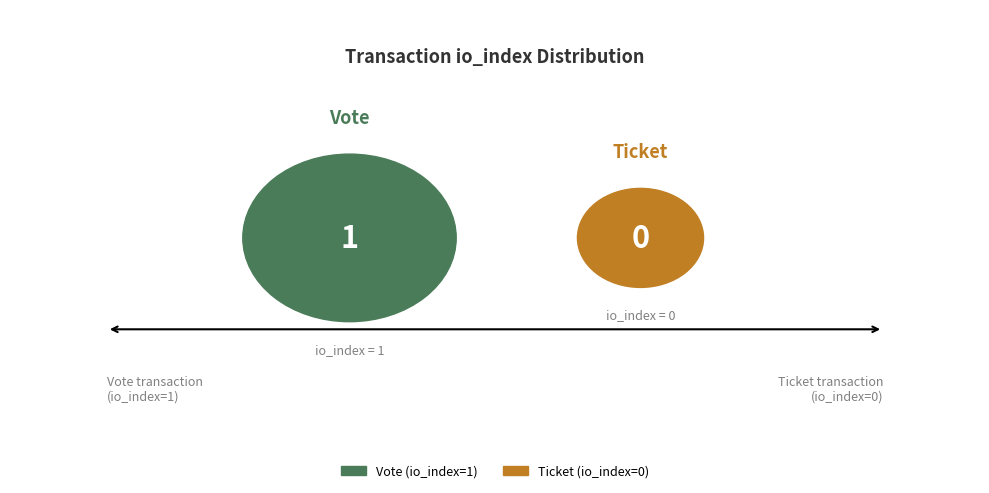

Which slice is the smallest?

Ticket (io_index=0)